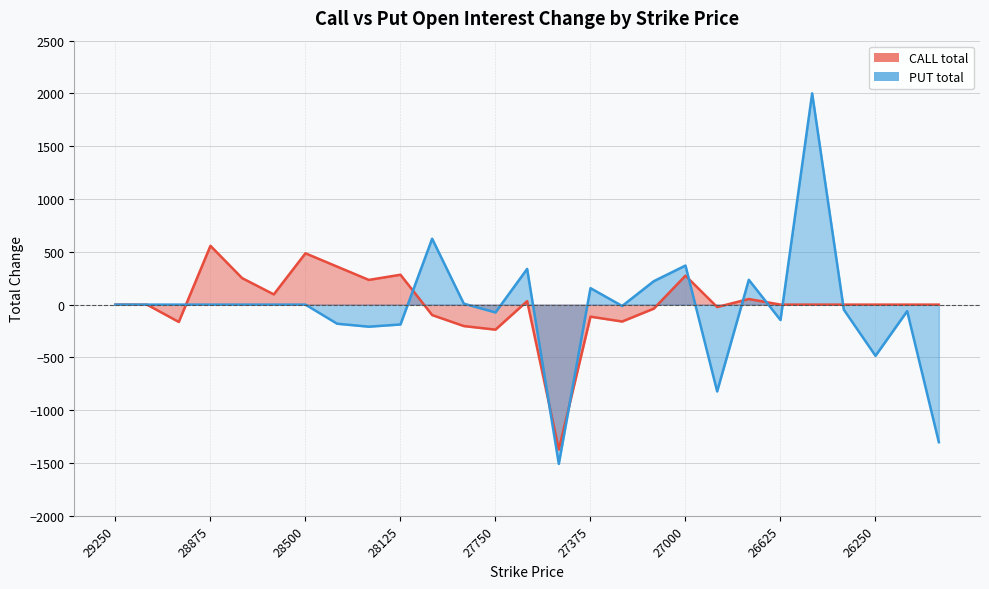

What is the value of the CALL total point at the 16th from the left?

-114